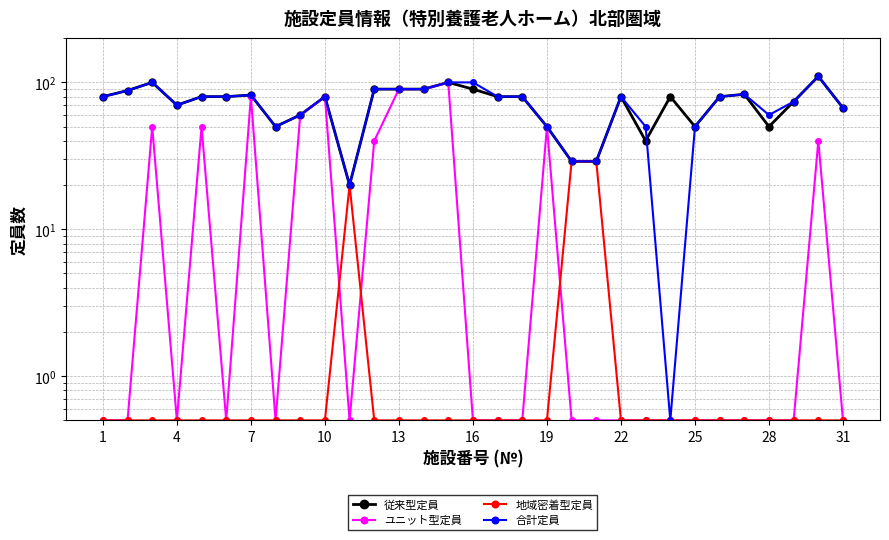

Reading left to right, transcribe all the data shown in this chart.

従来型定員: 80.0	88.0	100.0	70.0	80.0	80.0	82.0	50.0	60.0	80.0	20.0	90.0	90.0	90.0	100.0	90.0	80.0	80.0	50.0	29.0	29.0	80.0	40.0	80.0	50.0	80.0	83.0	50.0	74.0	110.0	67.0
ユニット型定員: 0.5	0.5	50.0	0.5	50.0	0.5	80.0	0.5	60.0	80.0	0.5	40.0	90.0	90.0	100.0	0.5	0.5	0.5	50.0	0.5	0.5	0.5	0.5	0.5	0.5	0.5	0.5	0.5	0.5	40.0	0.5
地域密着型定員: 0.5	0.5	0.5	0.5	0.5	0.5	0.5	0.5	0.5	0.5	20.0	0.5	0.5	0.5	0.5	0.5	0.5	0.5	0.5	29.0	29.0	0.5	0.5	0.5	0.5	0.5	0.5	0.5	0.5	0.5	0.5
合計定員: 80.0	88.0	100.0	70.0	80.0	80.0	82.0	50.0	60.0	80.0	20.0	90.0	90.0	90.0	100.0	100.0	80.0	80.0	50.0	29.0	29.0	80.0	50.0	0.5	50.0	80.0	83.0	60.0	74.0	110.0	67.0